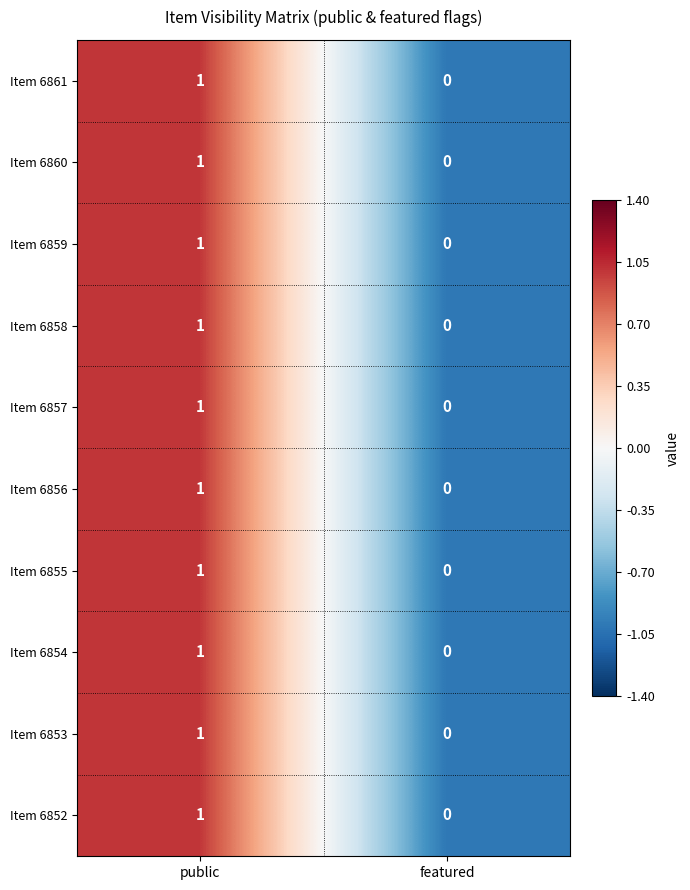

Reading left to right, transcribe all the data shown in this chart.

Item 6861: public=1	featured=0
Item 6860: public=1	featured=0
Item 6859: public=1	featured=0
Item 6858: public=1	featured=0
Item 6857: public=1	featured=0
Item 6856: public=1	featured=0
Item 6855: public=1	featured=0
Item 6854: public=1	featured=0
Item 6853: public=1	featured=0
Item 6852: public=1	featured=0